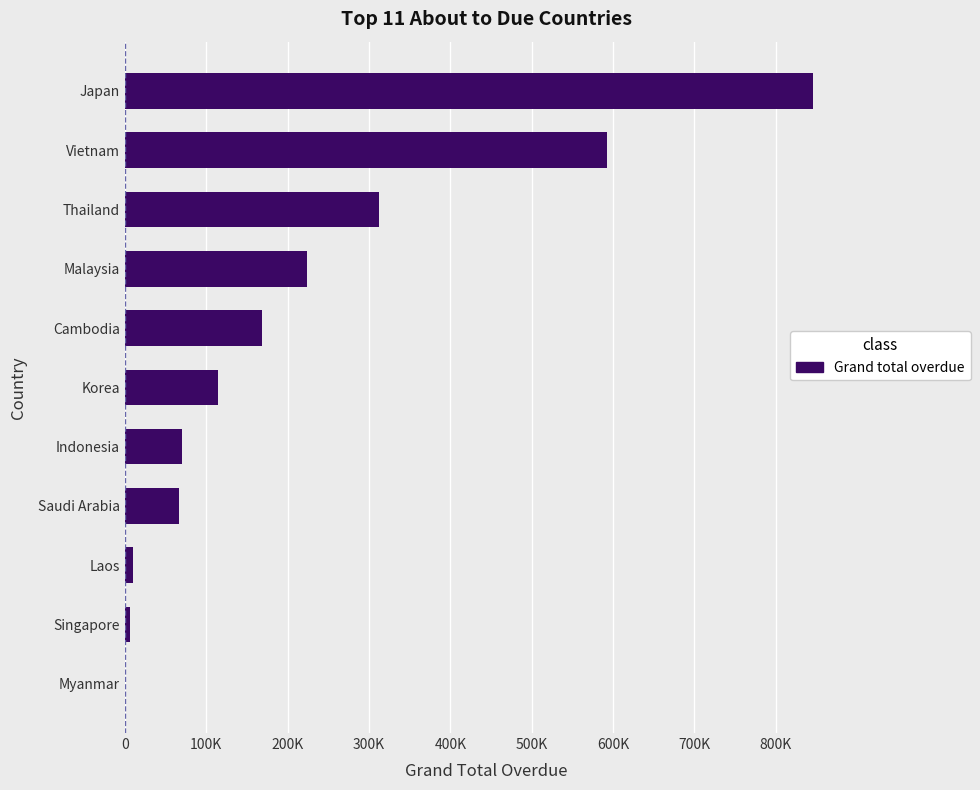

Are the bars horizontal?

Yes